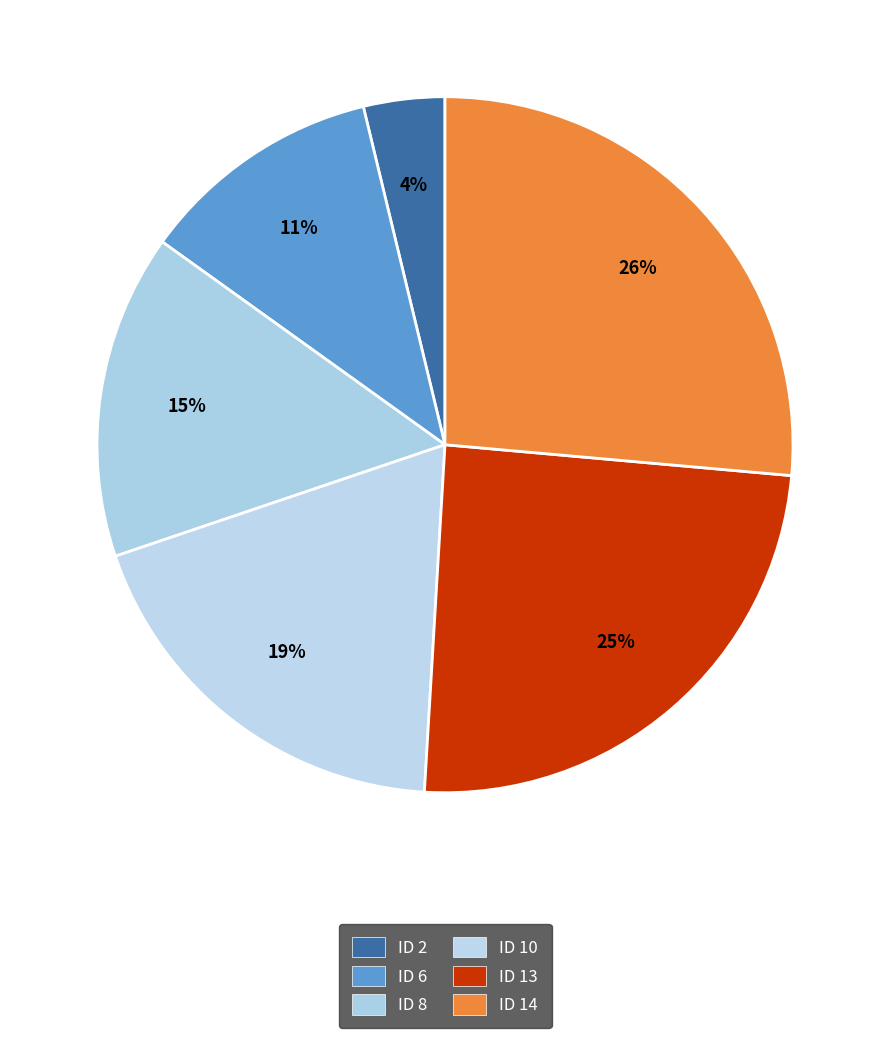

Is there a majority slice in this chart?

No